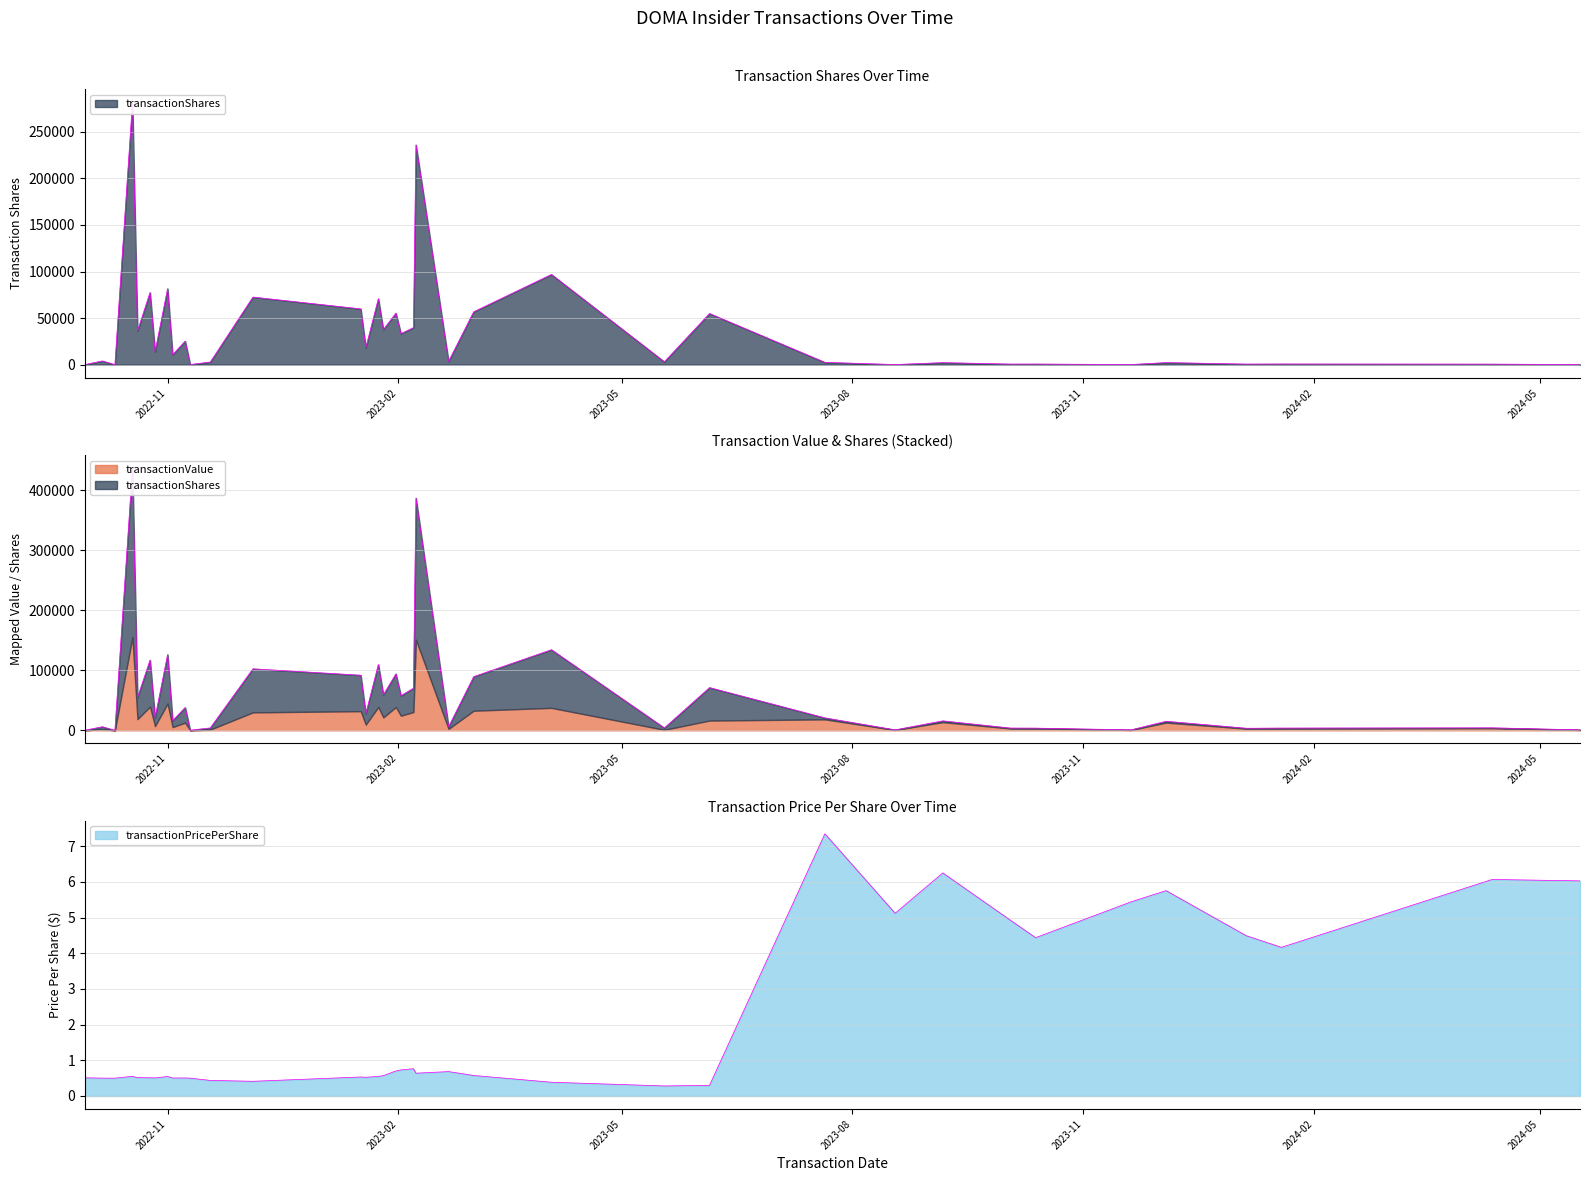

What are all the series names shown in the legend?

transactionShares, transactionValue, transactionPricePerShare